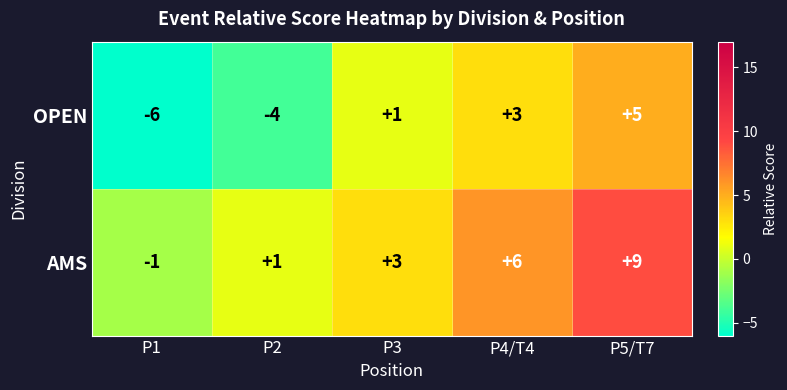

What is the difference between the maximum and minimum values in the AMS series?

10